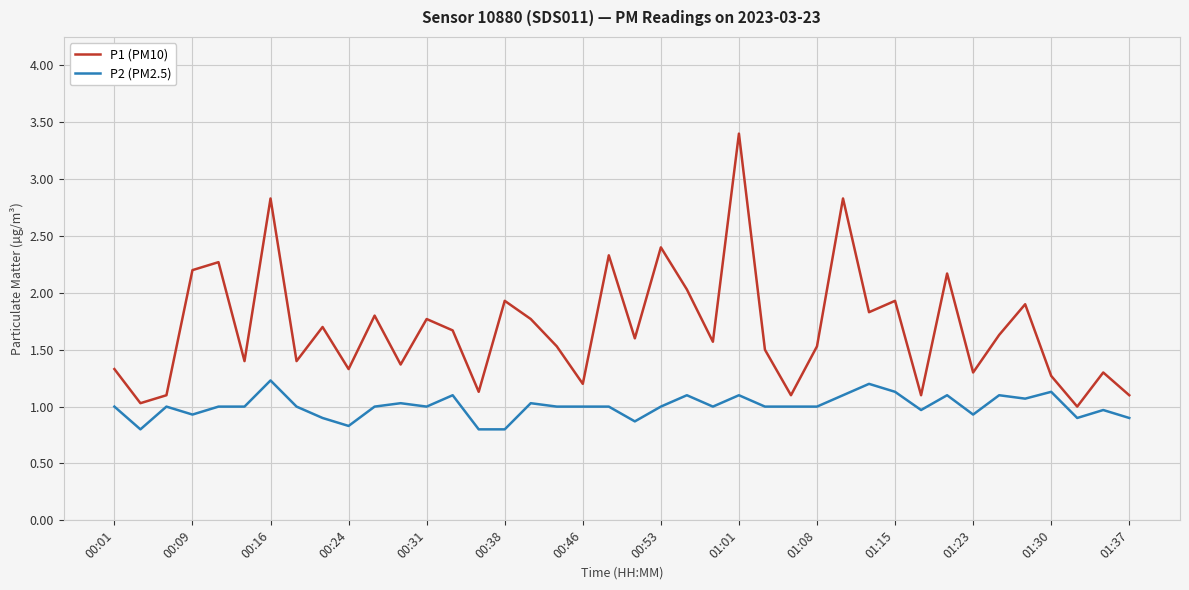

True or false: P1 (PM10) and P2 (PM2.5) intersect in this chart.

False